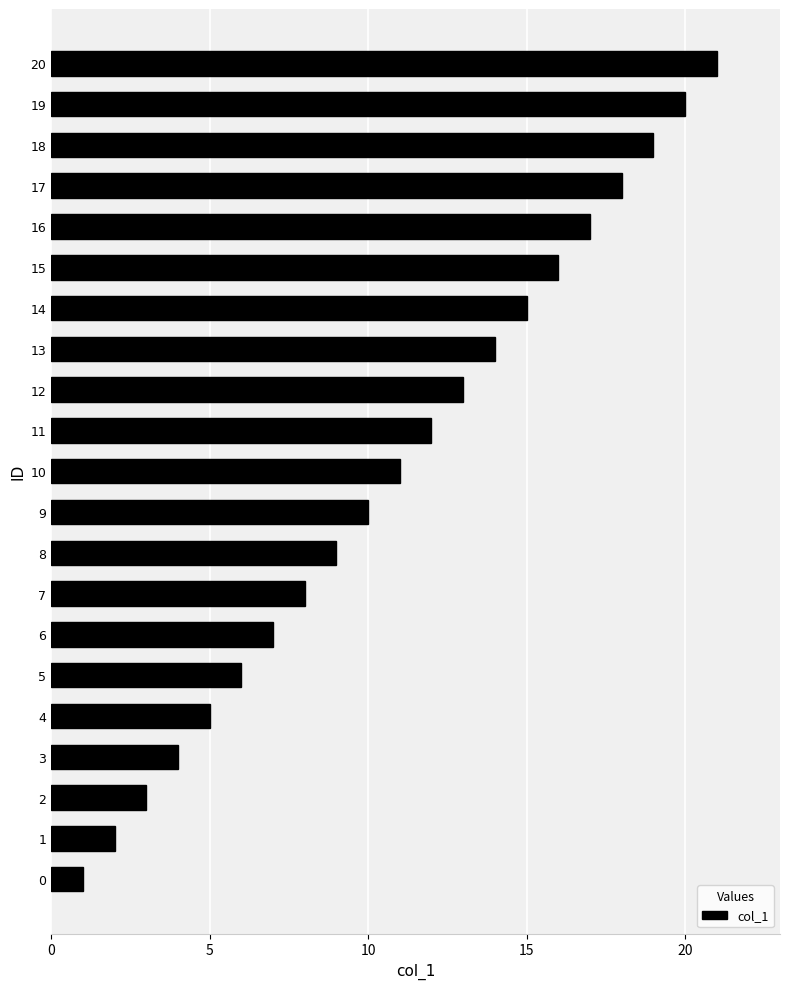

What is the change in value from 5 to 7?

+2